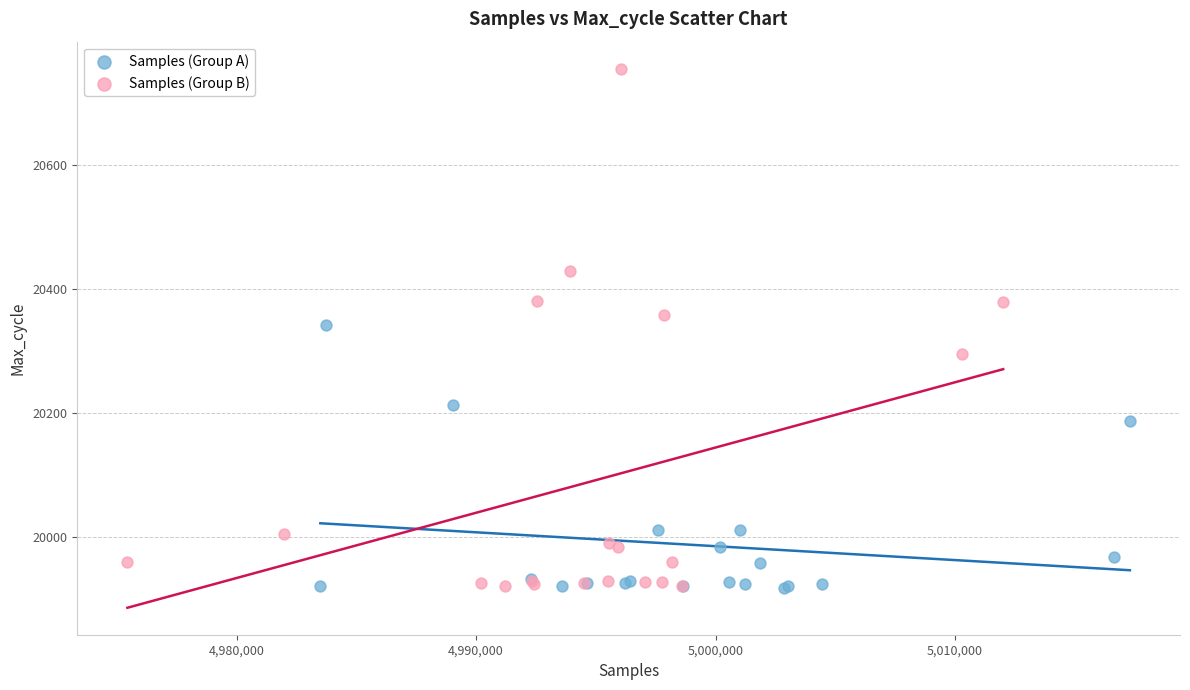

Which series has the largest Y range (max minus min)?

Samples (Group B)